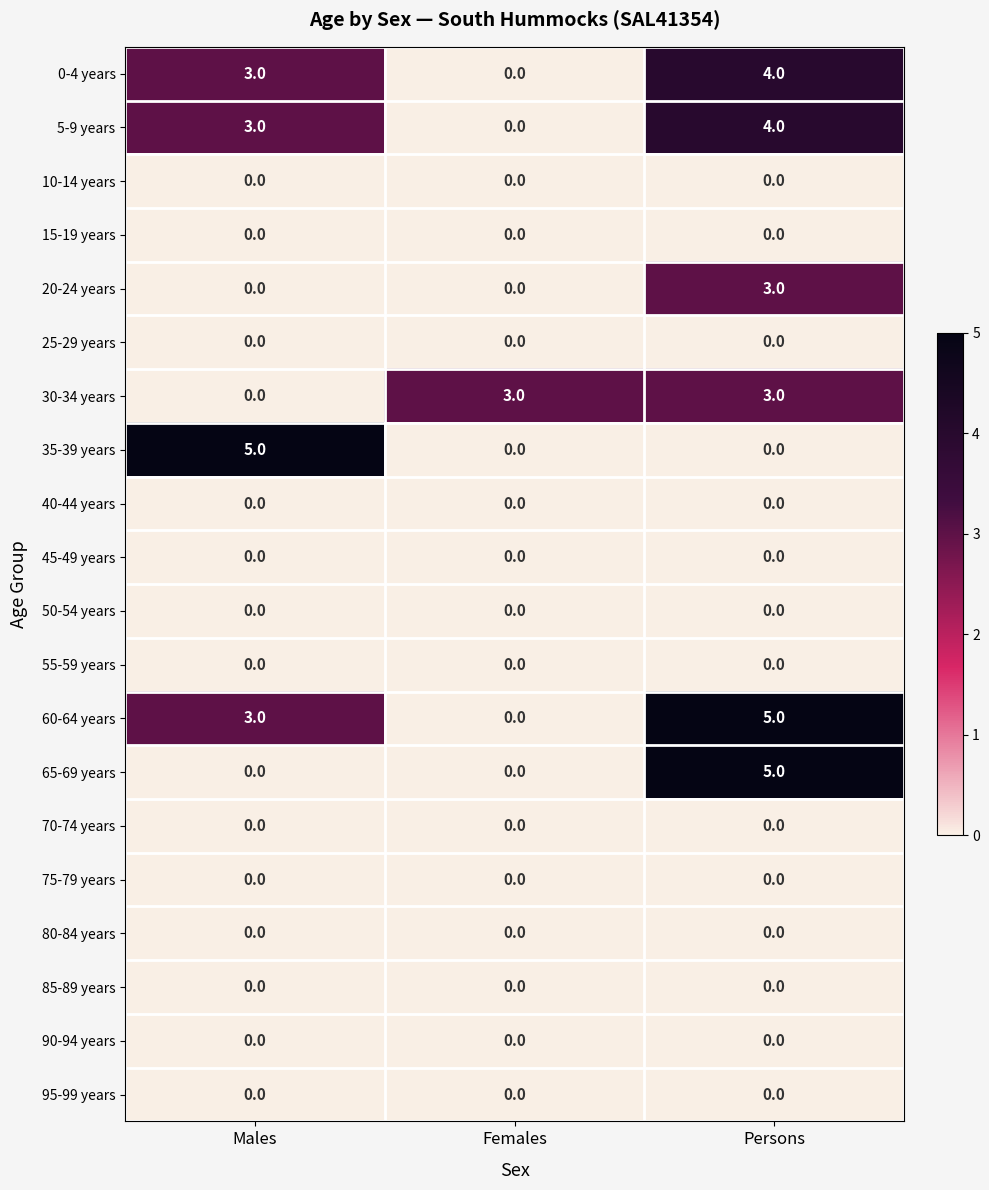

True or false: 60-64 years has a value of 3 at Persons.

False